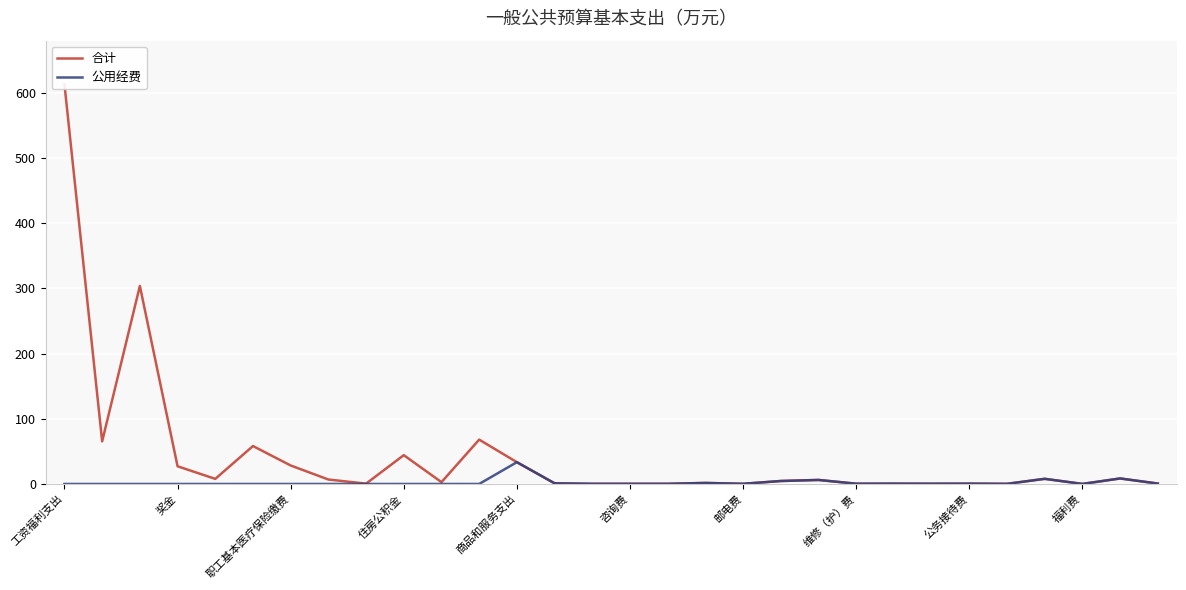

Which category has the highest value in the 公用经费 series?

商品和服务支出